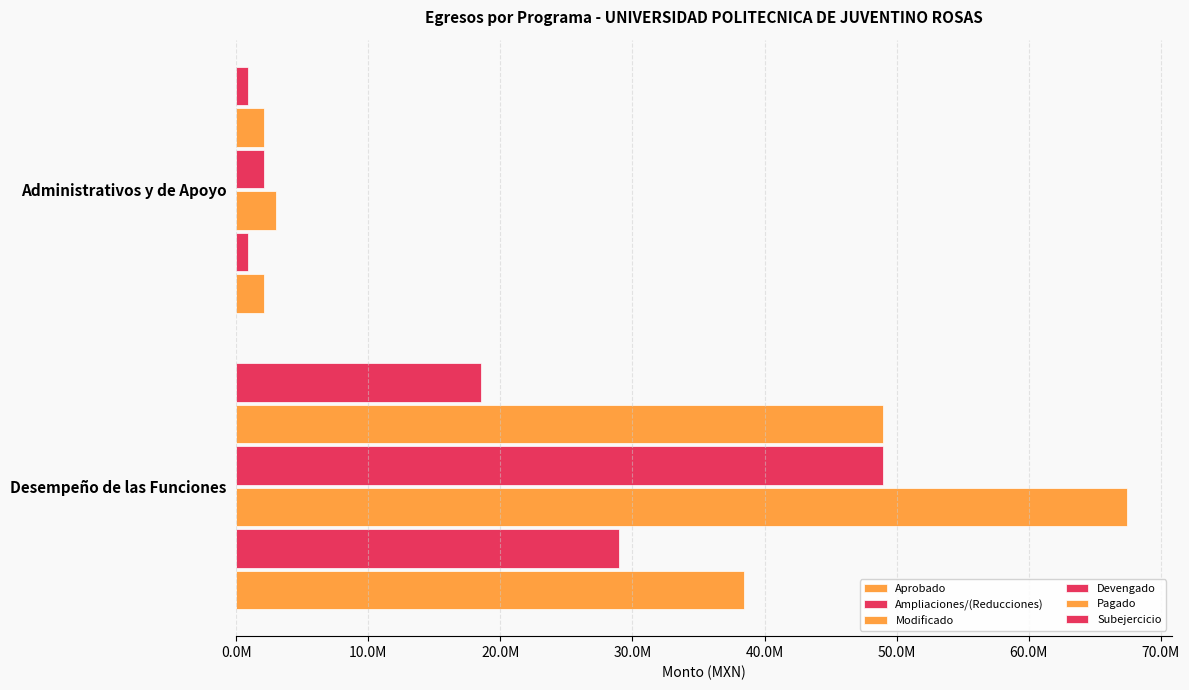

Where does the Pagado series first go above 48954091?

Desempeño de las Funciones